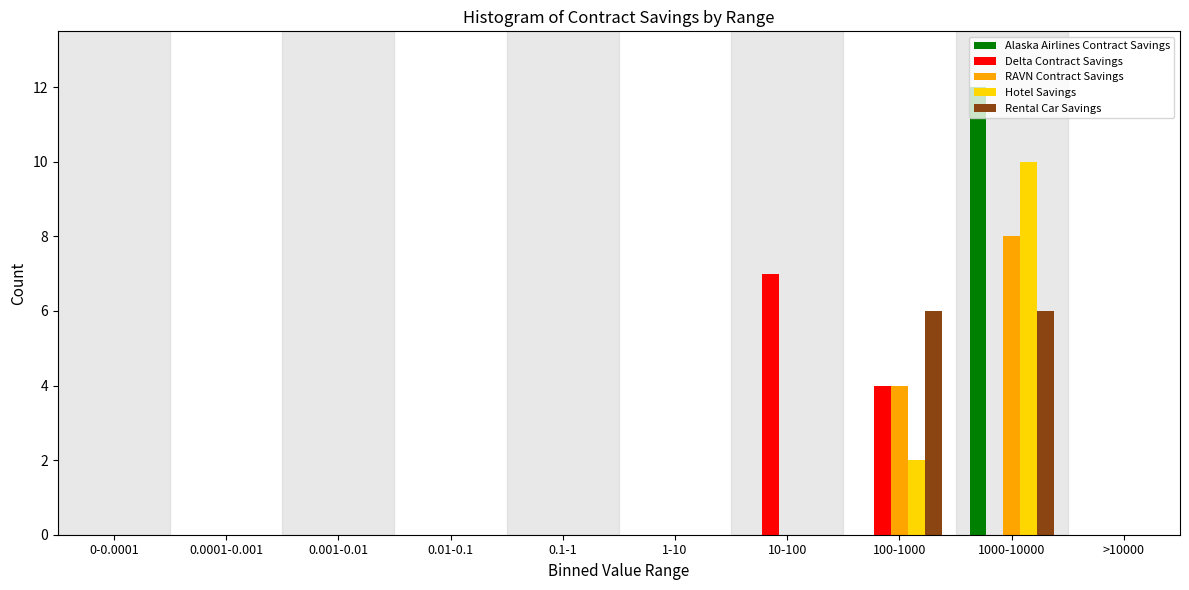

Which category has the highest value in the Hotel Savings series?

1000-10000